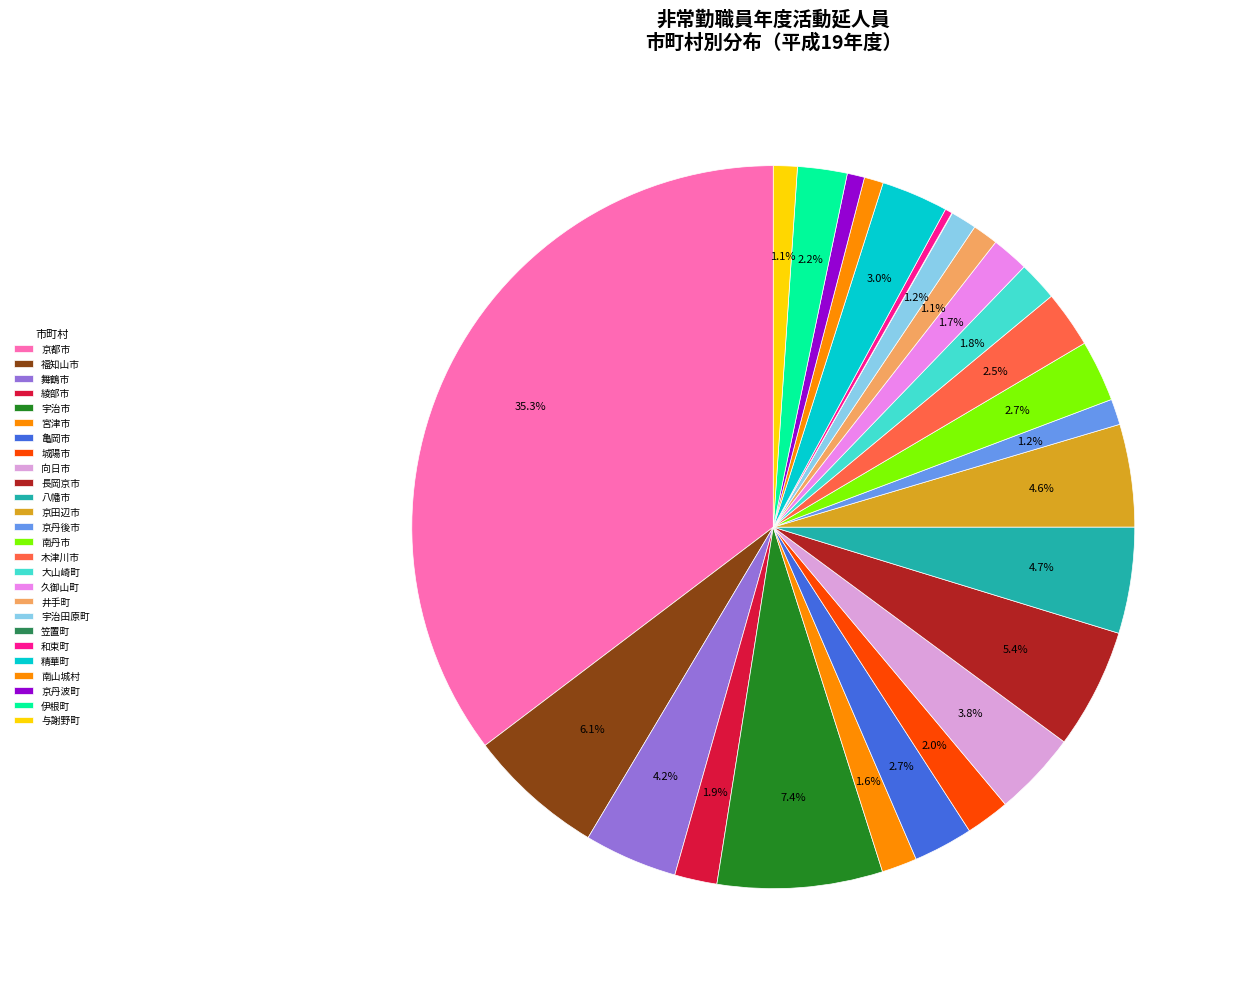

Which category has the smallest portion of the pie?

笠置町